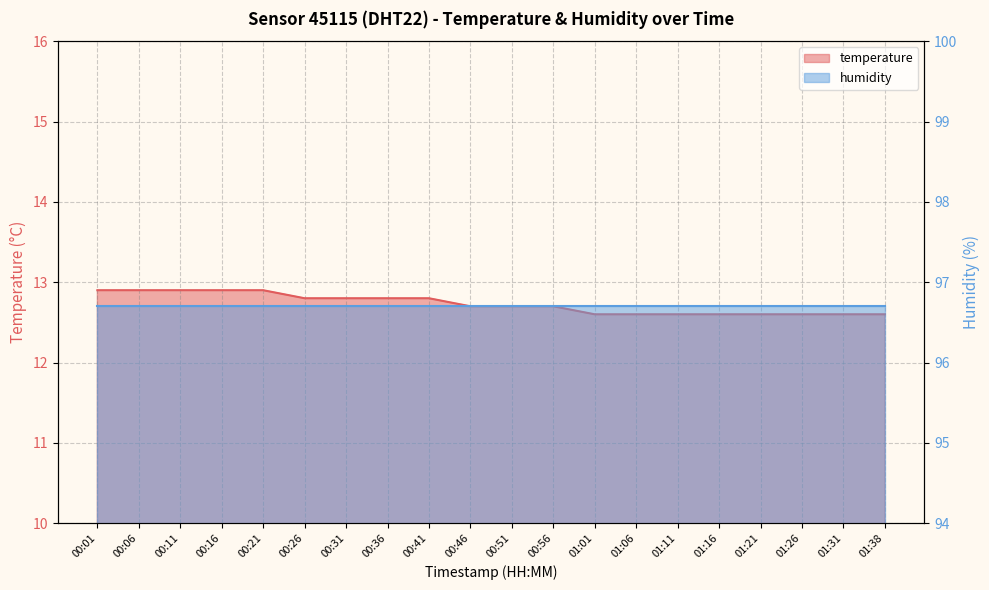

Rank the categories by value from highest to lowest.

00:01, 00:06, 00:11, 00:16, 00:21, 00:26, 00:31, 00:36, 00:41, 00:46, 00:51, 00:56, 01:01, 01:06, 01:11, 01:16, 01:21, 01:26, 01:31, 01:38